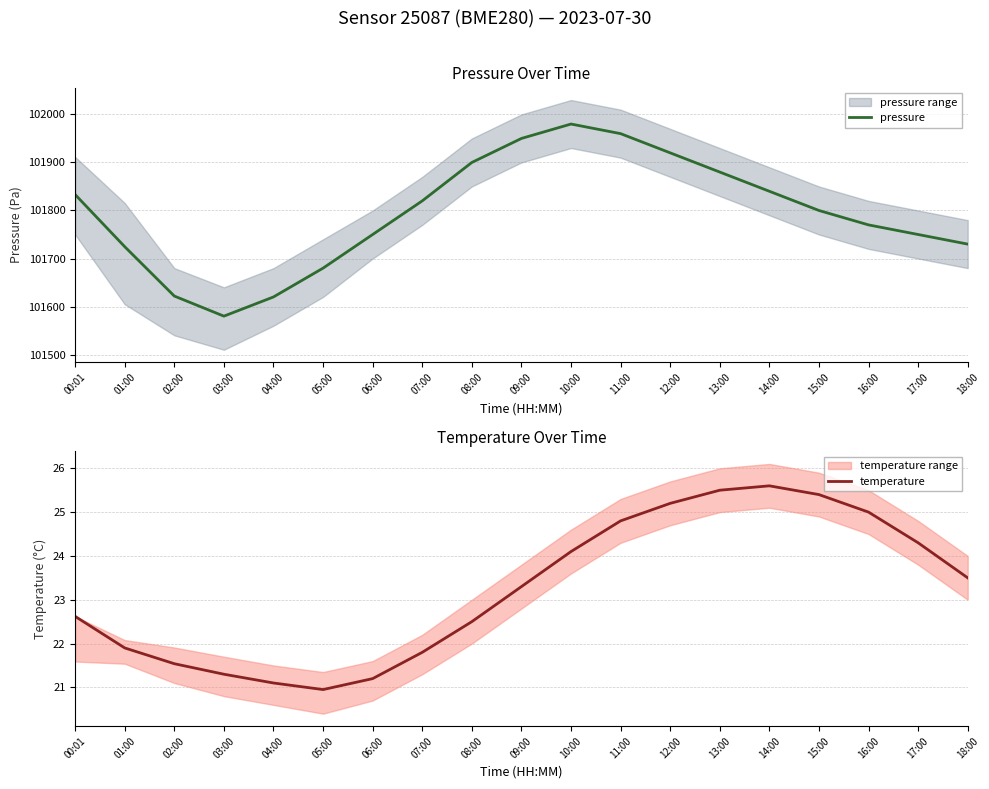

What is the value of the pressure point at the 12th from the left?

101960.0